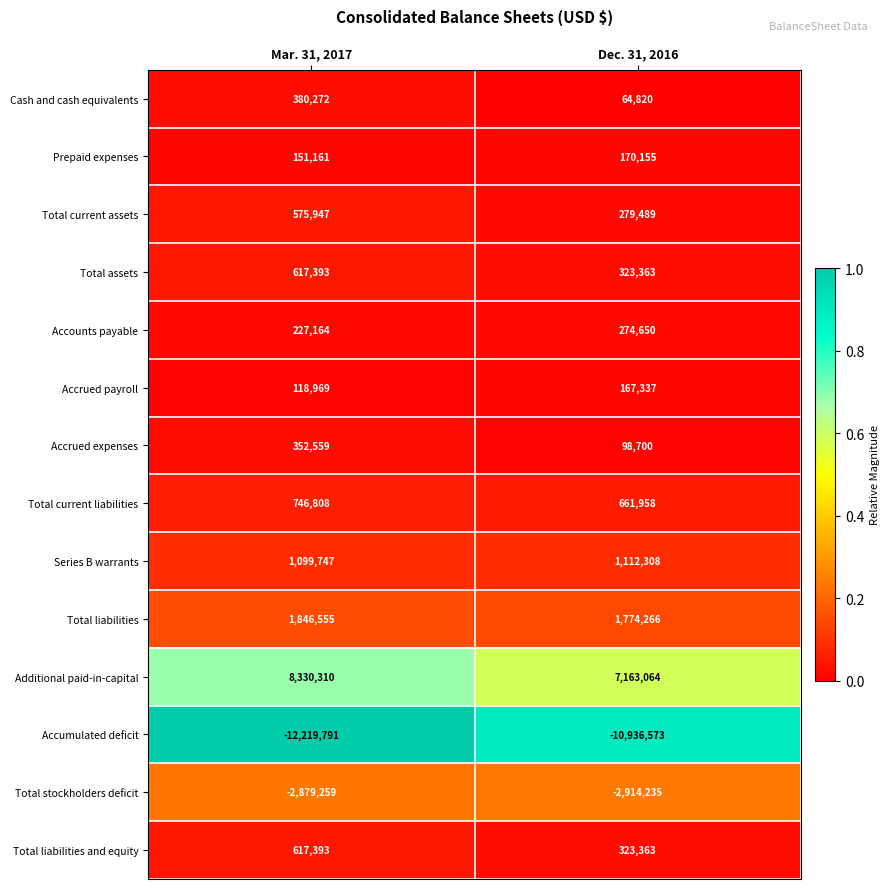

Where is Accrued expenses nearest to the value 225629?

Dec. 31, 2016